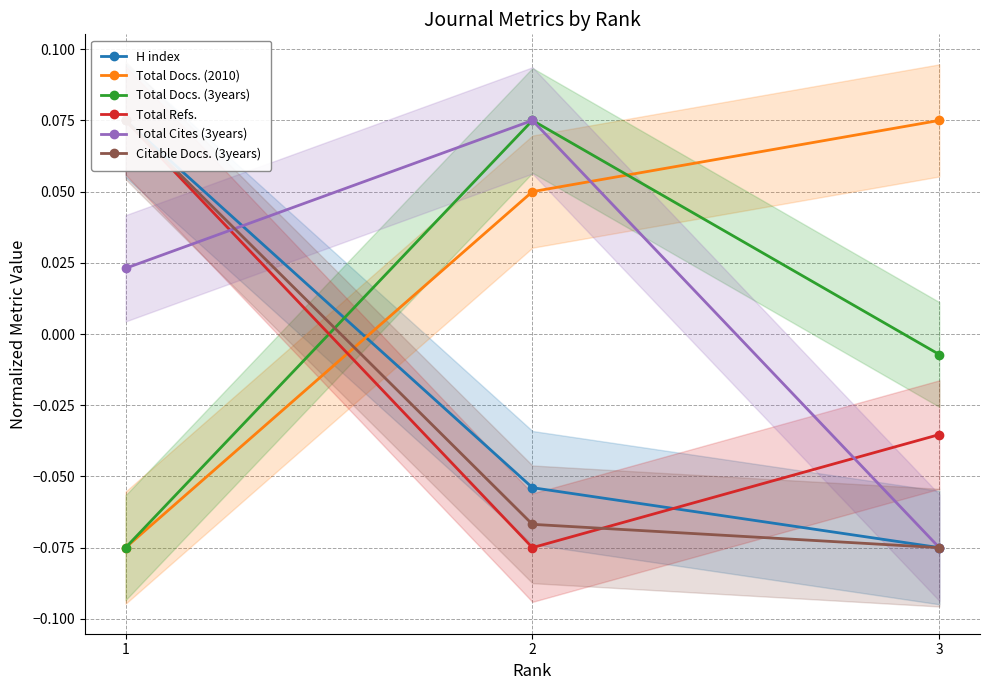

At which label does Total Docs. (3years) reach its minimum?

1